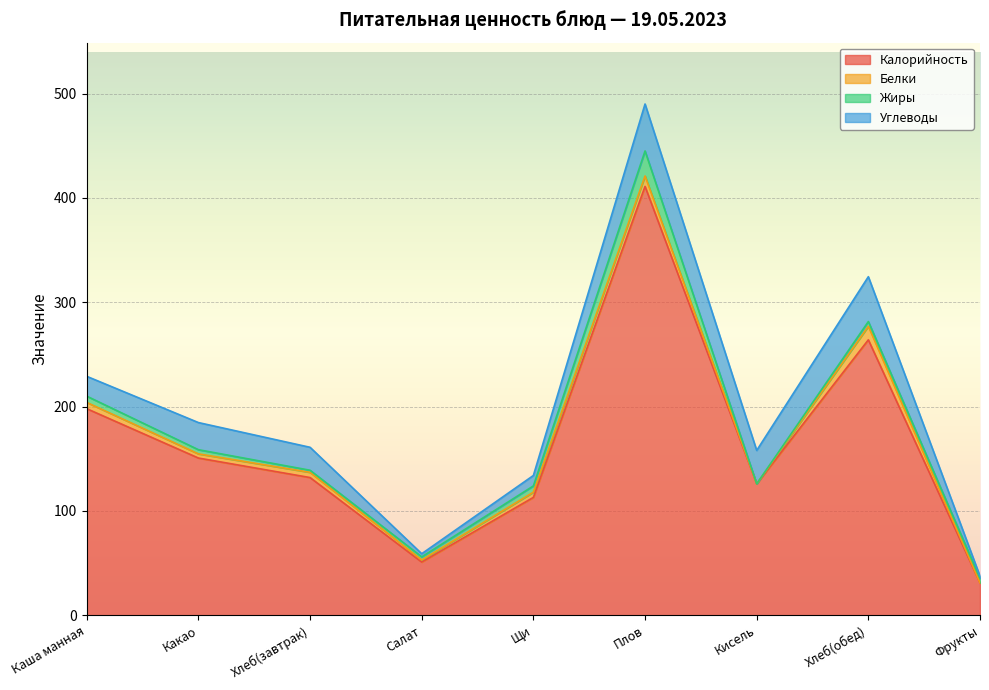

Reading left to right, transcribe all the data shown in this chart.

Калорийность: 198.0	150.7	132.0	51.0	113.0	411.0	126.0	264.0	31.0
Белки: 6.0	4.0	5.0	2.0	5.0	10.0	0.0	13.0	0.0
Жиры: 6.0	4.0	2.0	3.0	6.0	24.0	0.0	4.5	4.5
Углеводы: 19.0	26.0	22.0	3.0	10.0	45.0	32.0	43.0	2.0